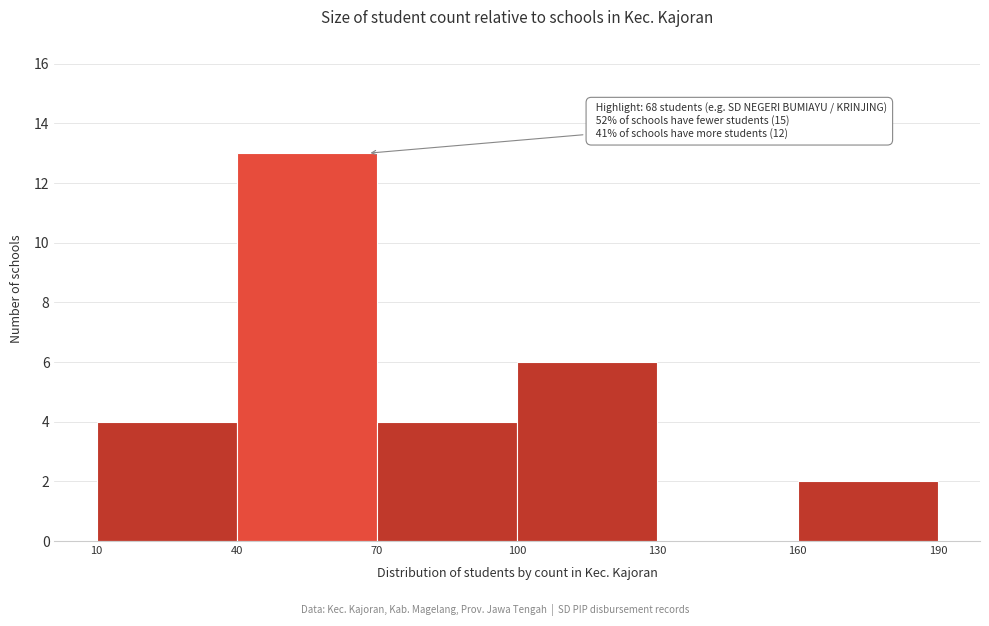

Over which range of the x-axis is the bar tallest?

40 to 70